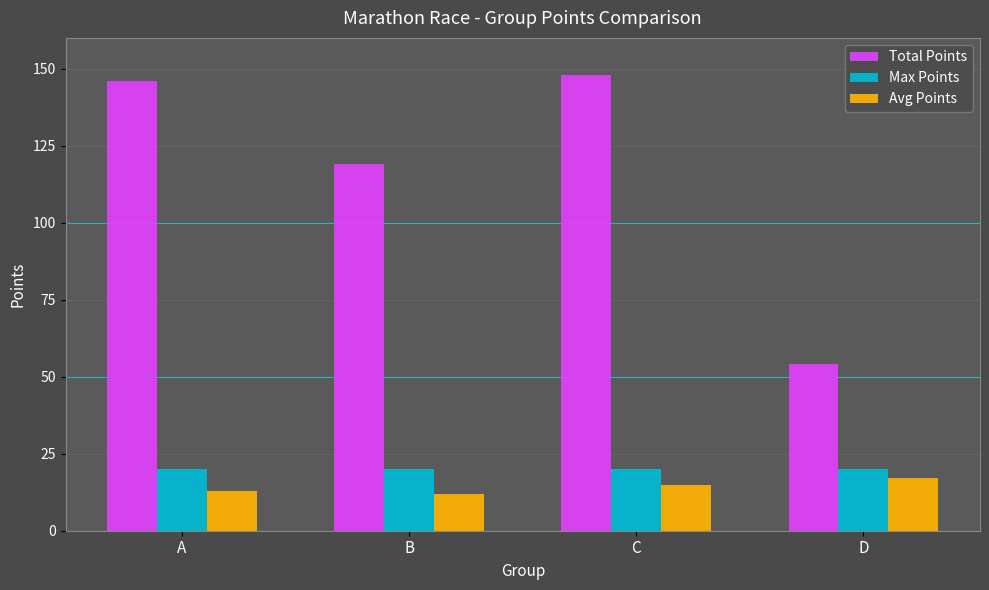

What is the smallest value displayed?

12